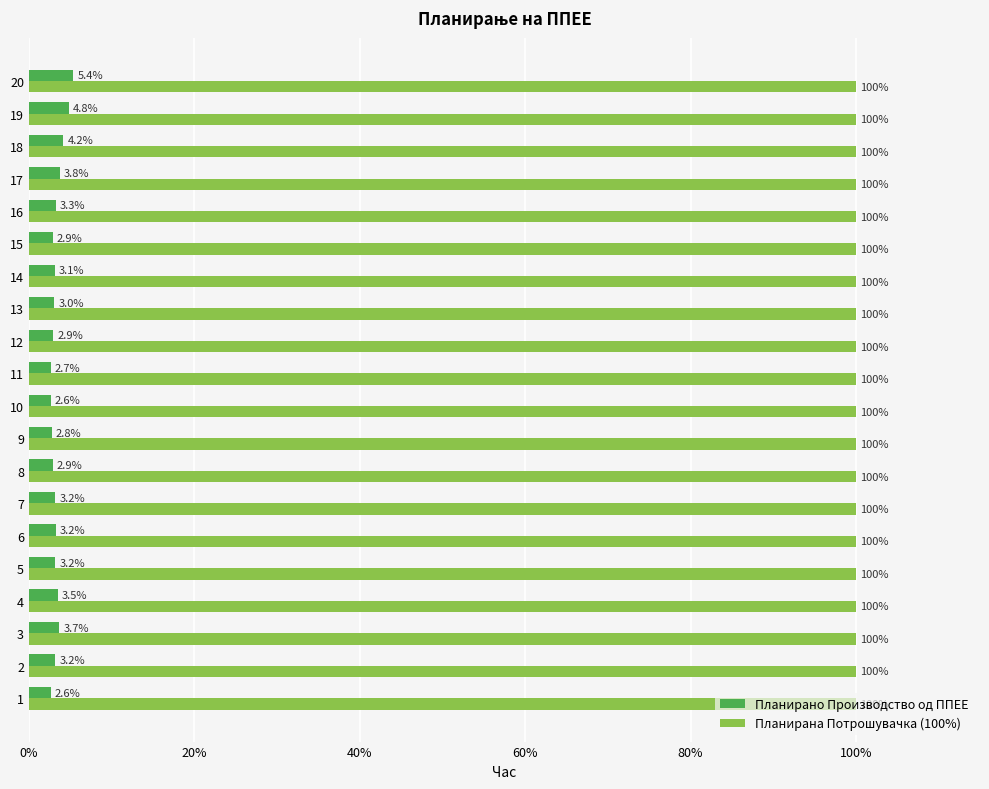

At which category is the sum across all series the highest?

20